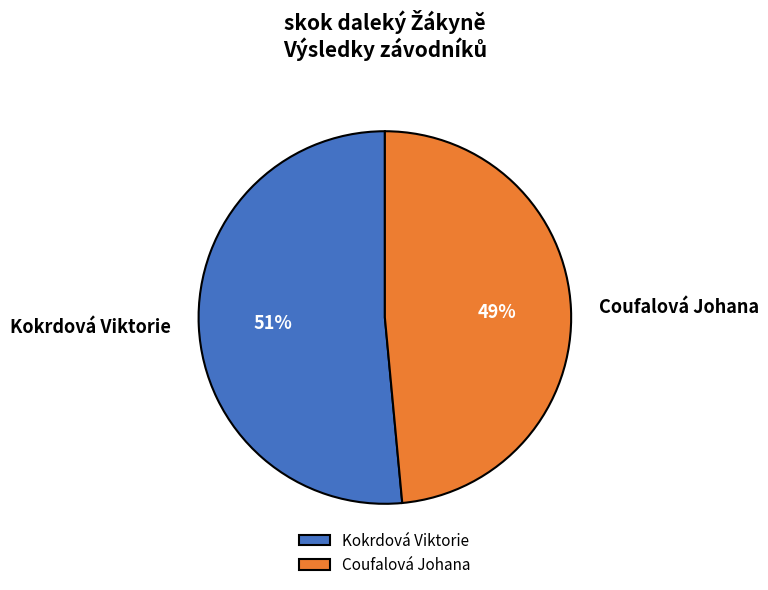

To the nearest percent, what is the average slice percentage?

50%